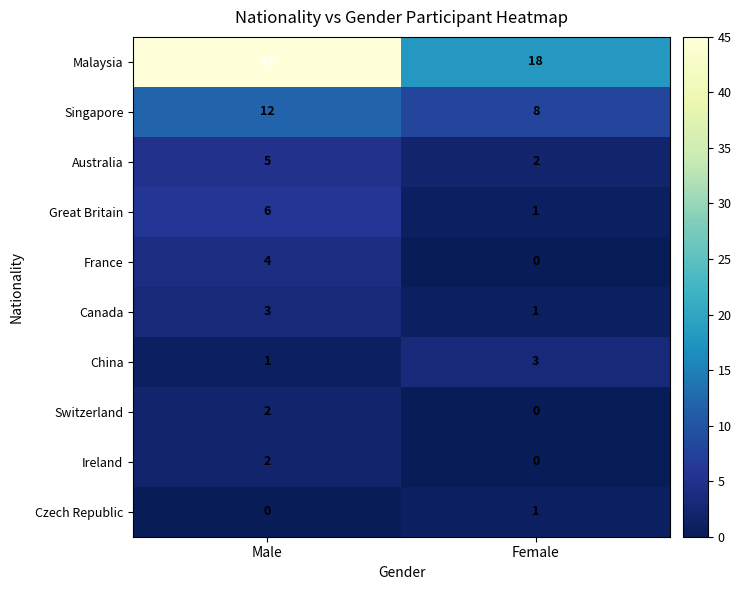

What is the average value of the Singapore series?

10